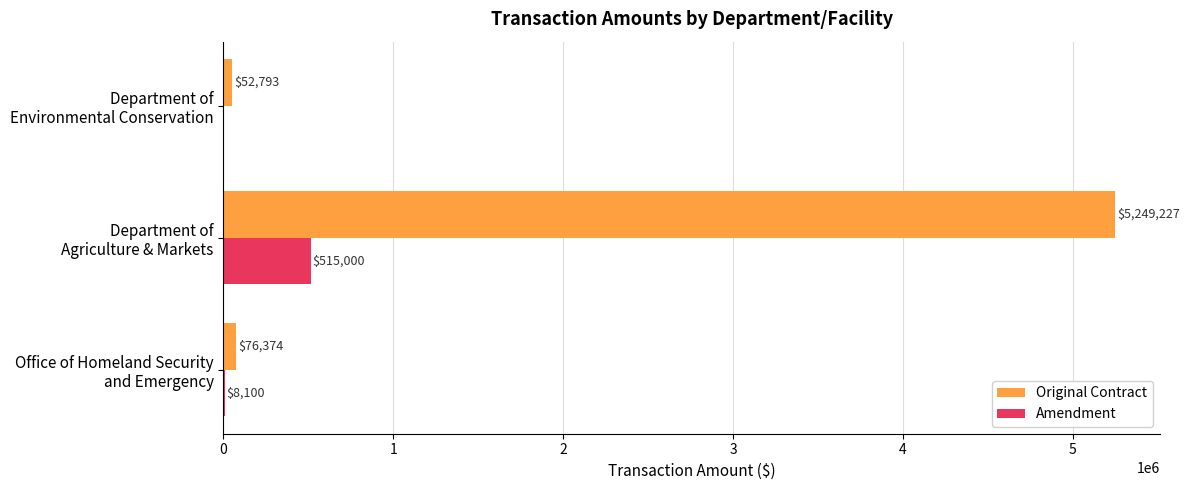

What is the maximum value for Original Contract?

5249227